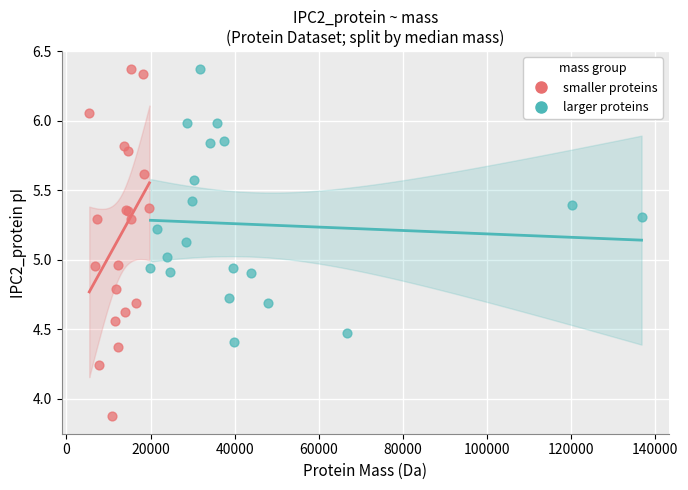

Which series contains the lowest Y value?

smaller proteins